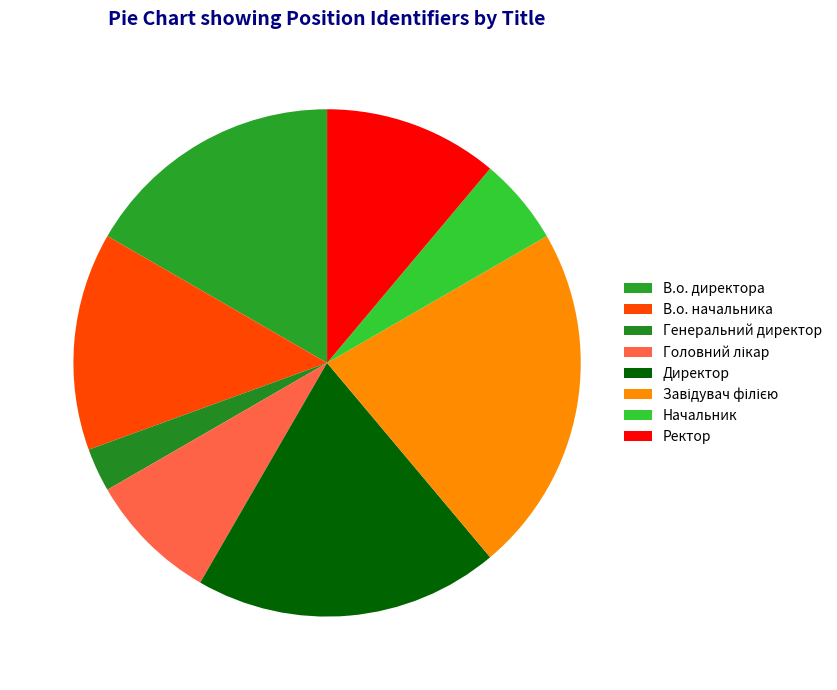

The В.о. начальника slice represents 14% of the pie. True or false?

True